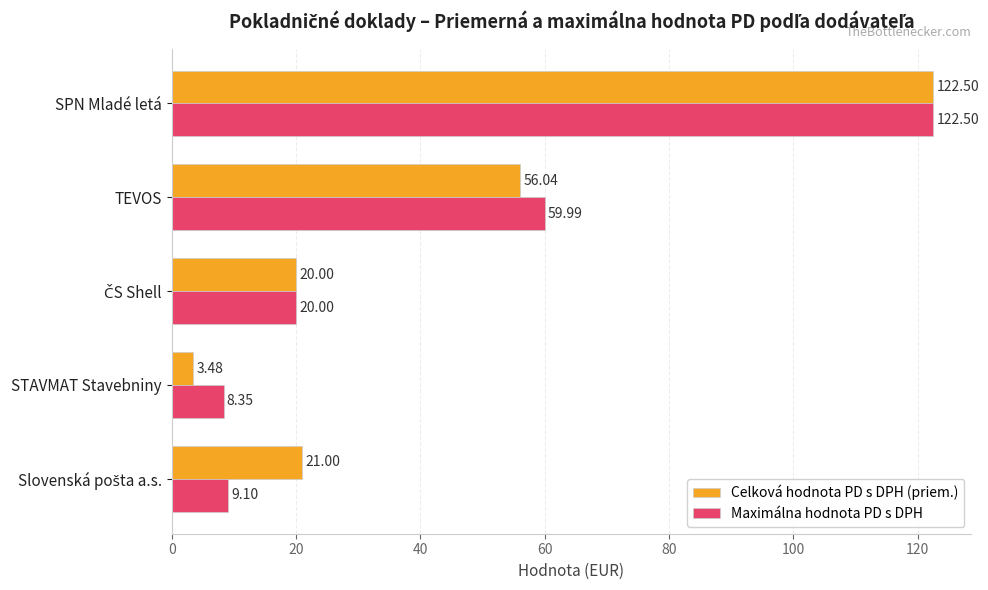

What is the sum of all Maximálna hodnota PD s DPH values?

219.9